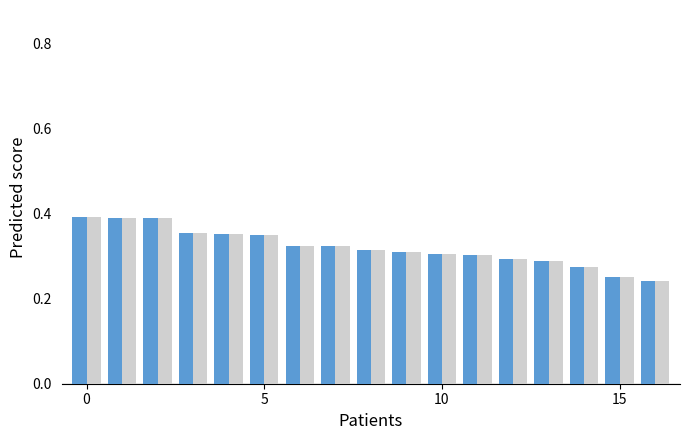

What is the label of the 12th bar from the right?

5